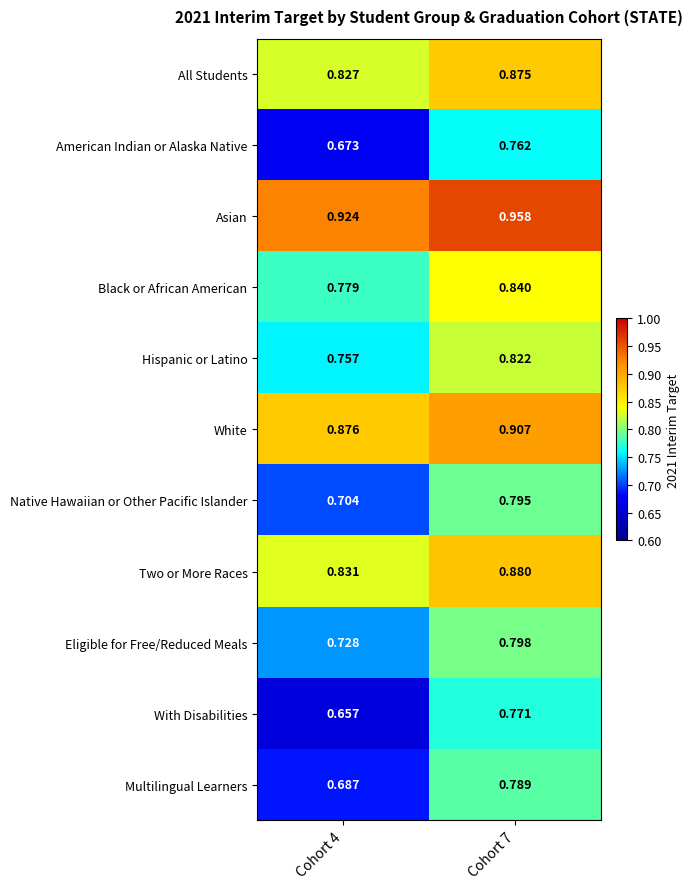

Rank the series by their maximum value, from lowest to highest.

American Indian or Alaska Native, With Disabilities, Multilingual Learners, Native Hawaiian or Other Pacific Islander, Eligible for Free/Reduced Meals, Hispanic or Latino, Black or African American, All Students, Two or More Races, White, Asian